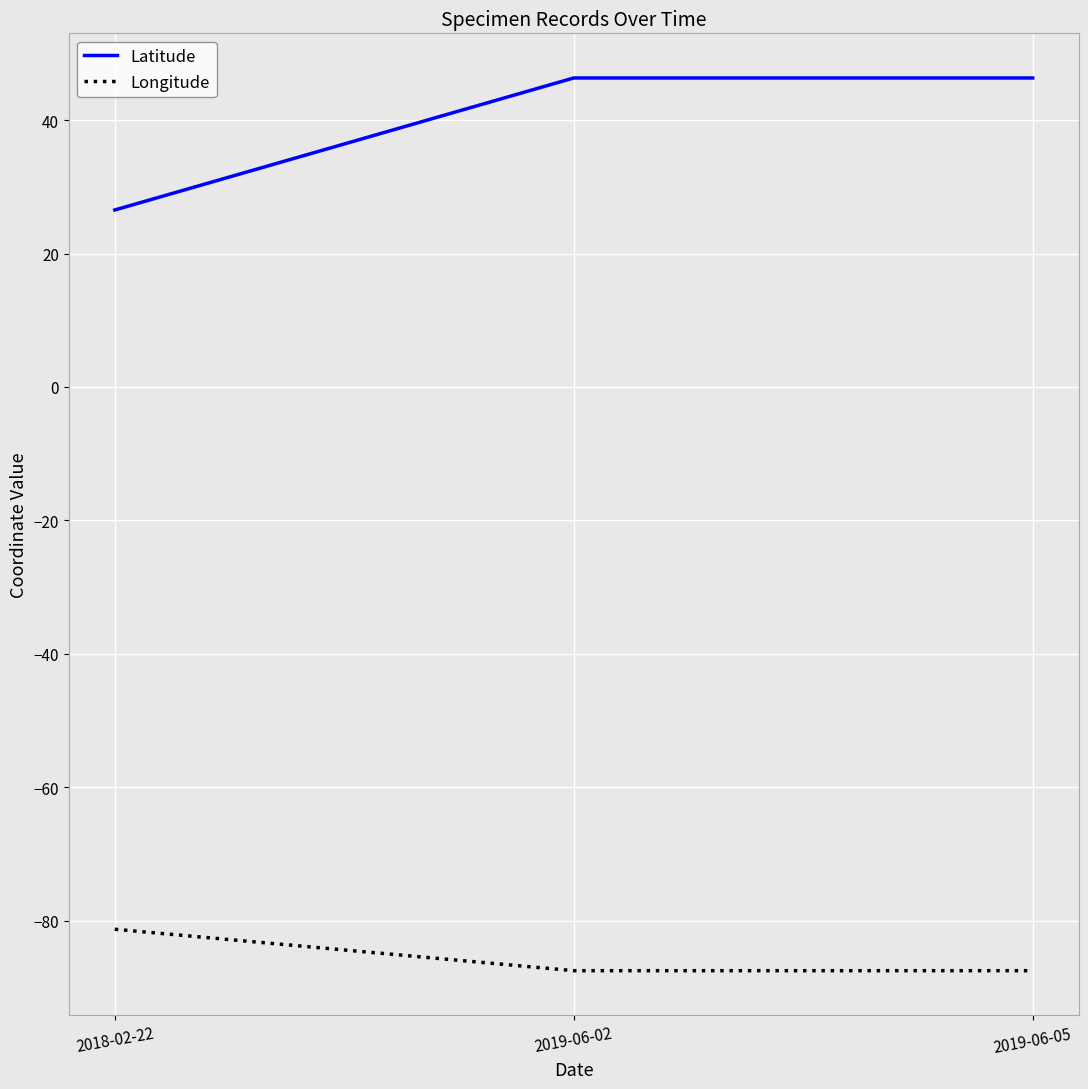

True or false: Longitude has a value of -87.5 at 2019-06-05.

True